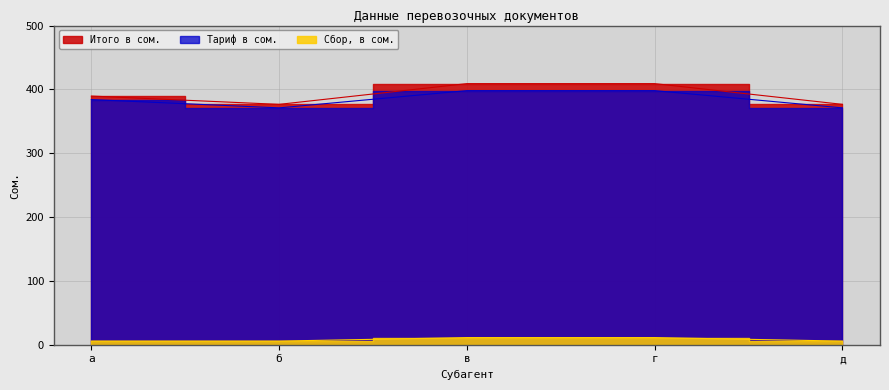

How many lines are shown in the chart?

3